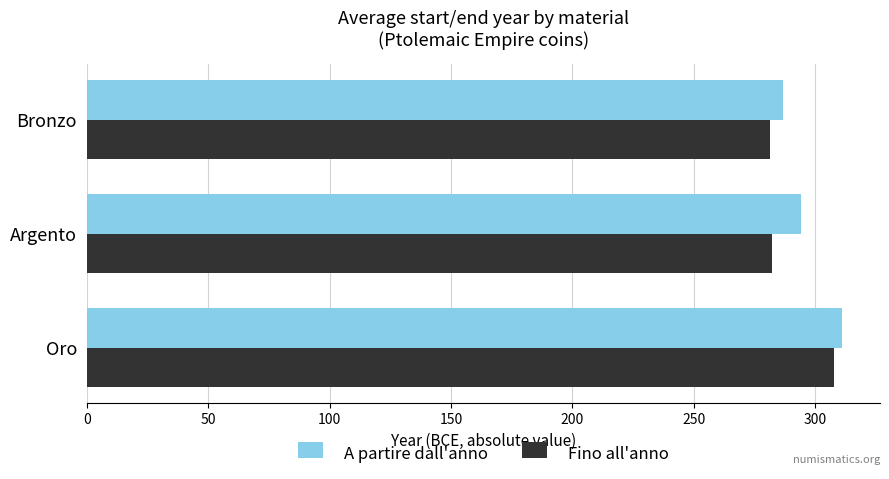

Which series has the largest range (max minus min)?

Fino all'anno